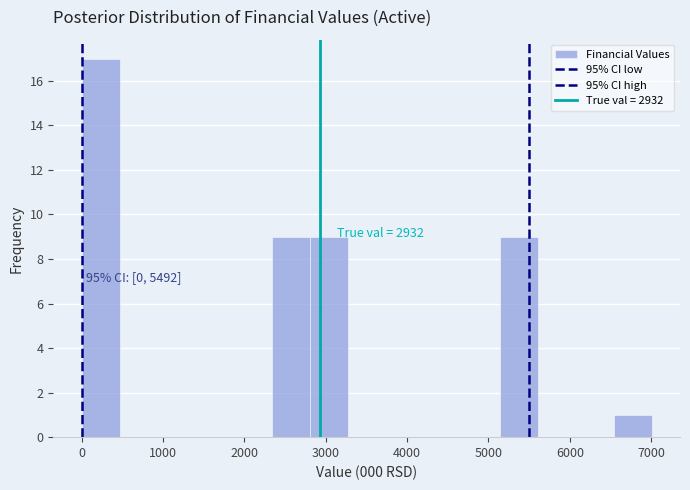

Over which range of the x-axis is the bar tallest?

0 to 500